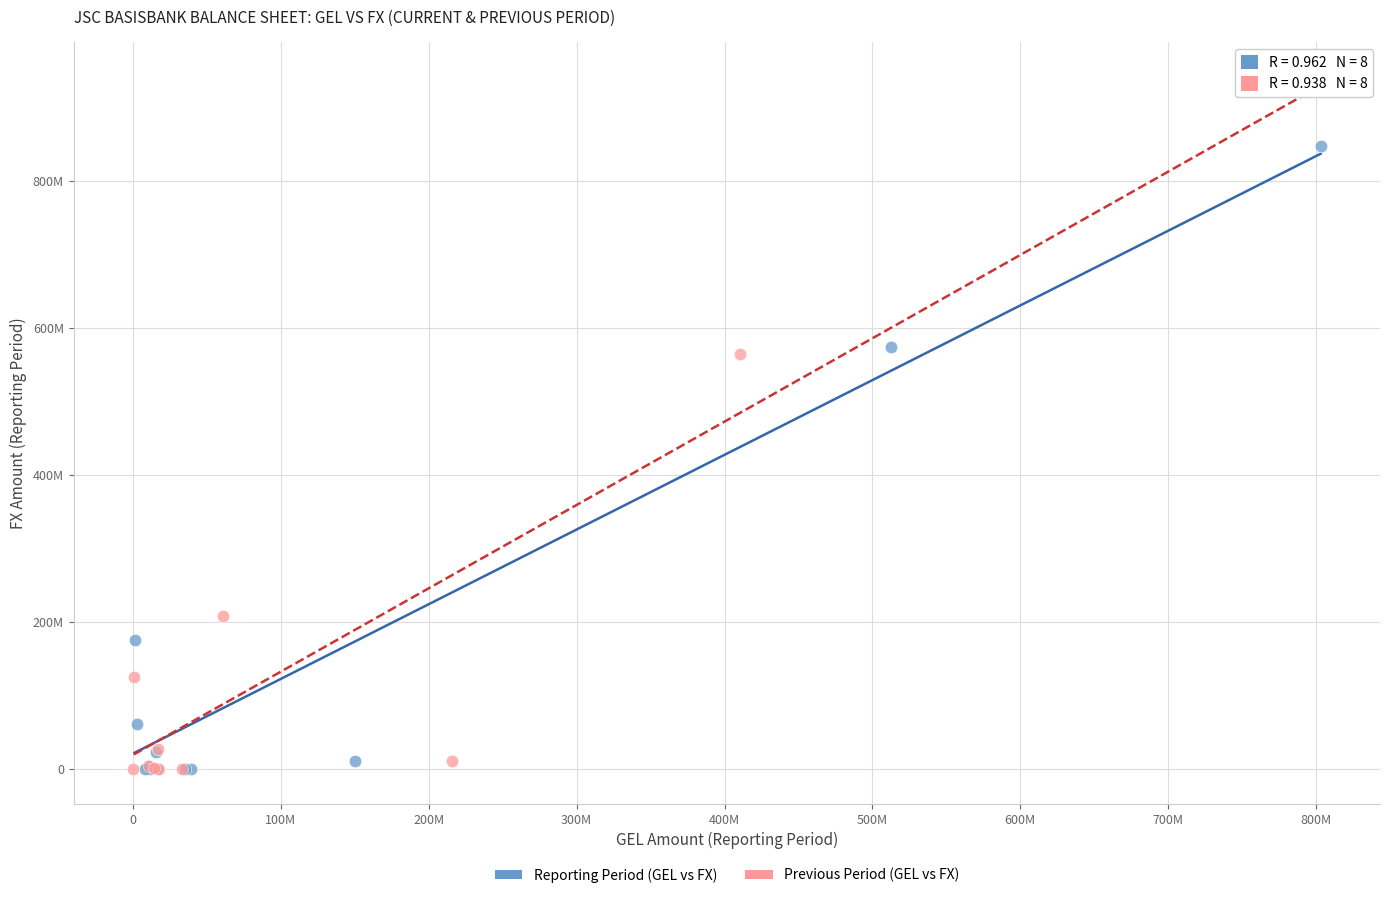

What are all the series names shown in the legend?

Reporting Period (GEL vs FX), Previous Period (GEL vs FX)